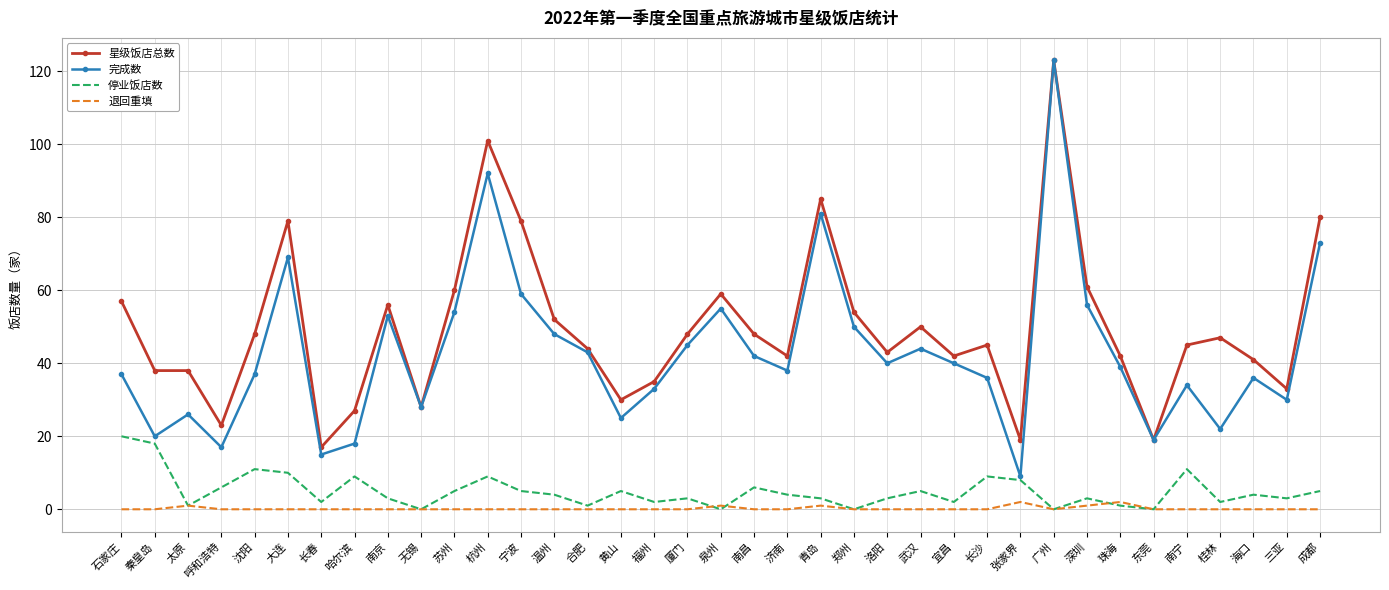

Is it true that 星级饭店总数 equals 54 at 郑州?

True